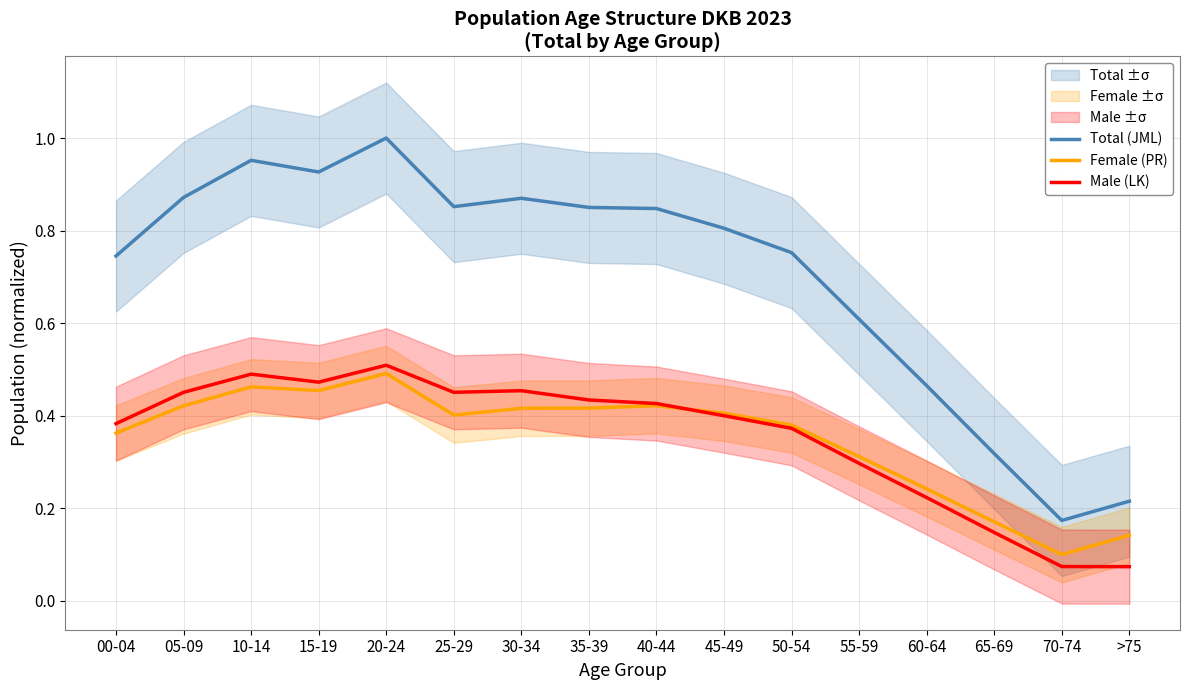

True or false: Total (JML) and Male (LK) cross at least once.

False